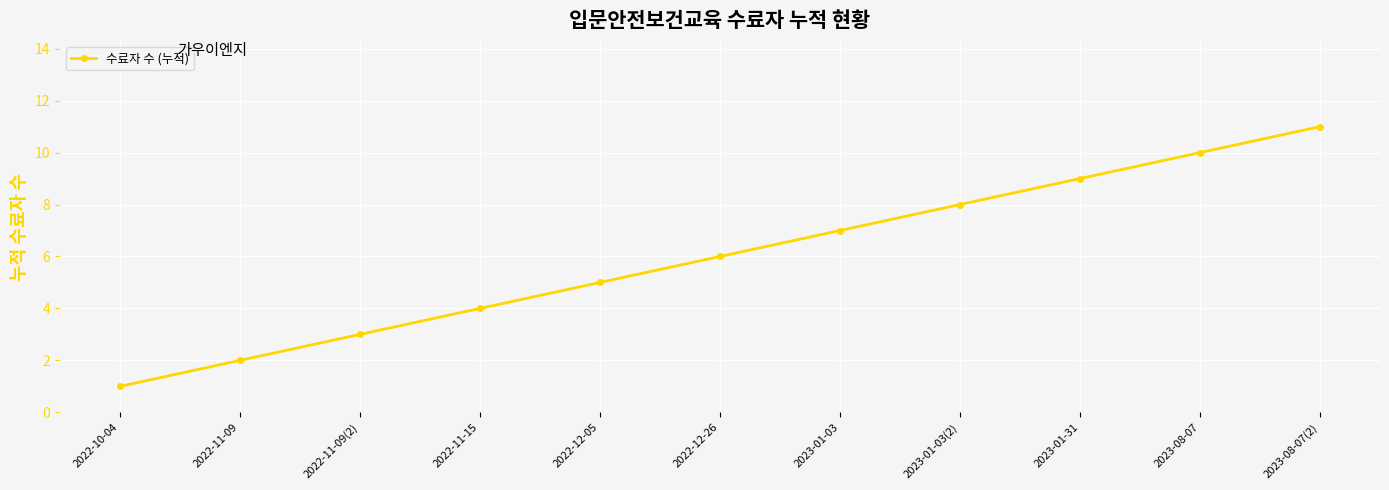

Which label corresponds to the largest value in the chart?

2023-08-07(2)